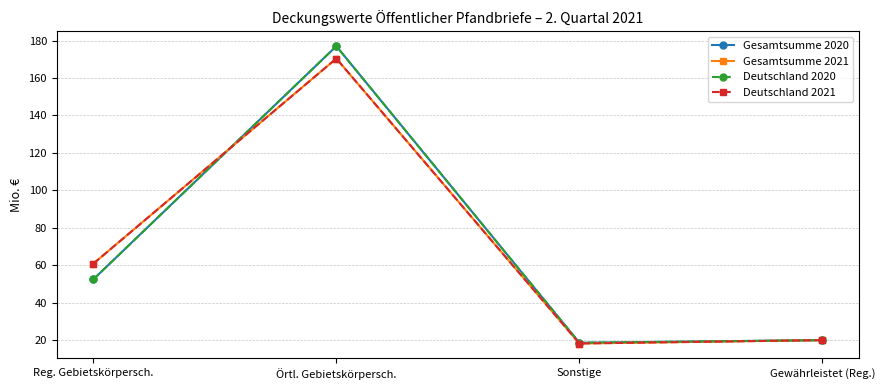

How many lines are shown in the chart?

4